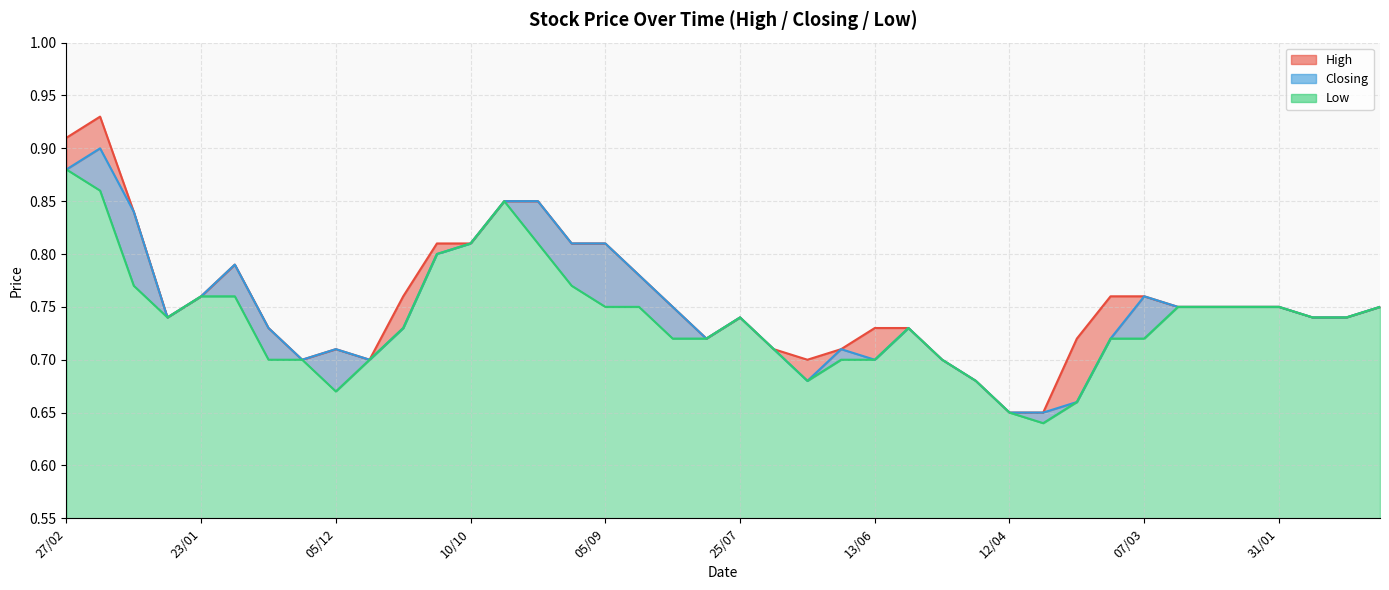

Does the chart have visible grid lines?

Yes